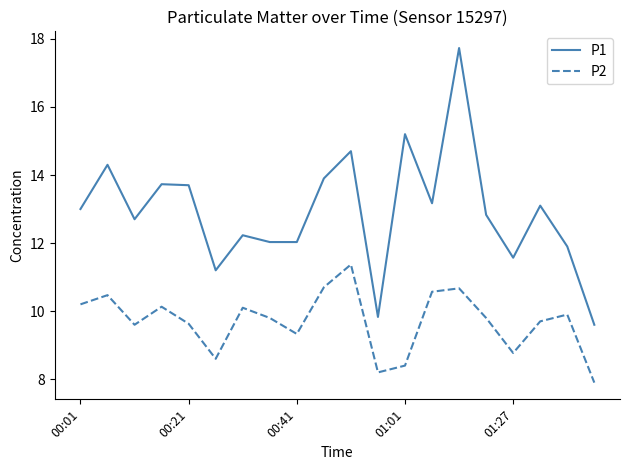

What is the minimum value shown in the chart?

7.9